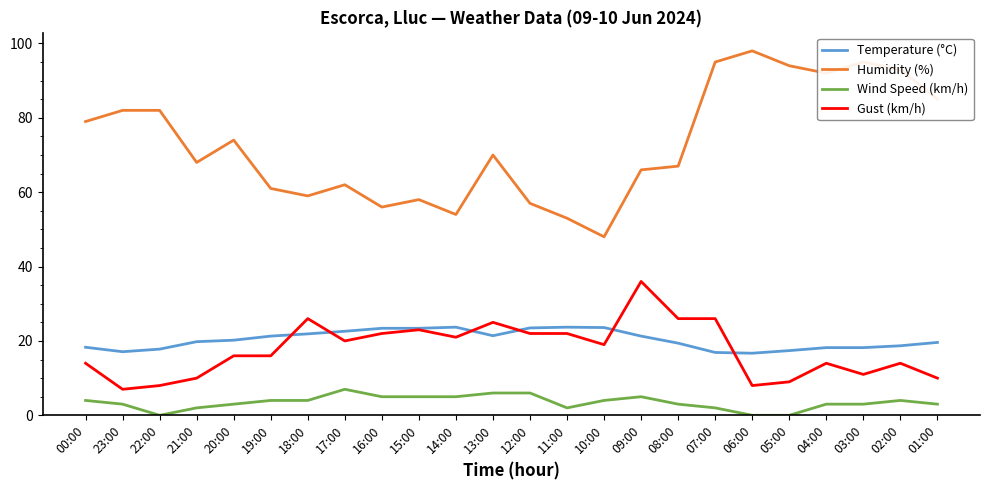

Which category has the highest value across all series?

06:00